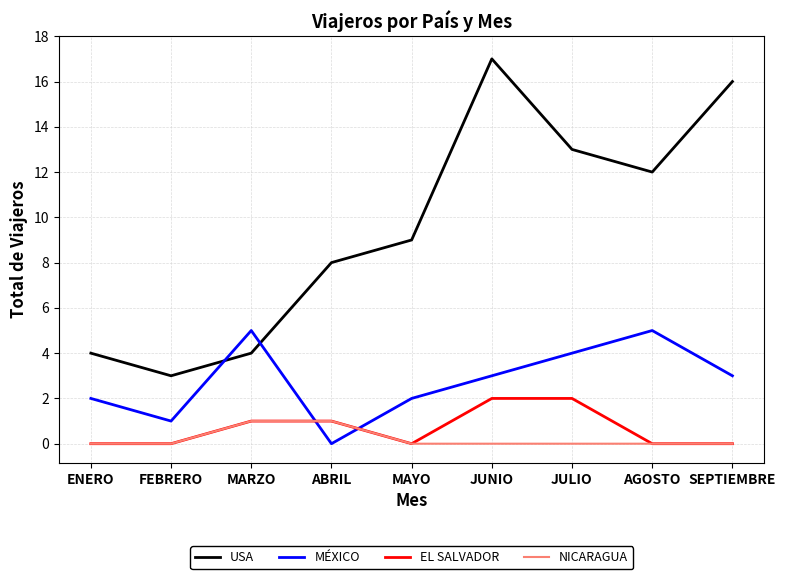

What is the sum of the USA values at JUNIO and JULIO?

30